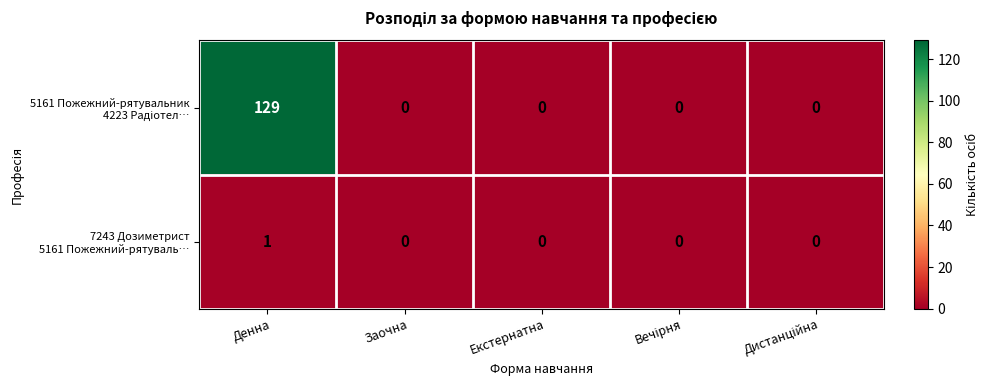

What is the spread (max minus min) of values at Денна?

128